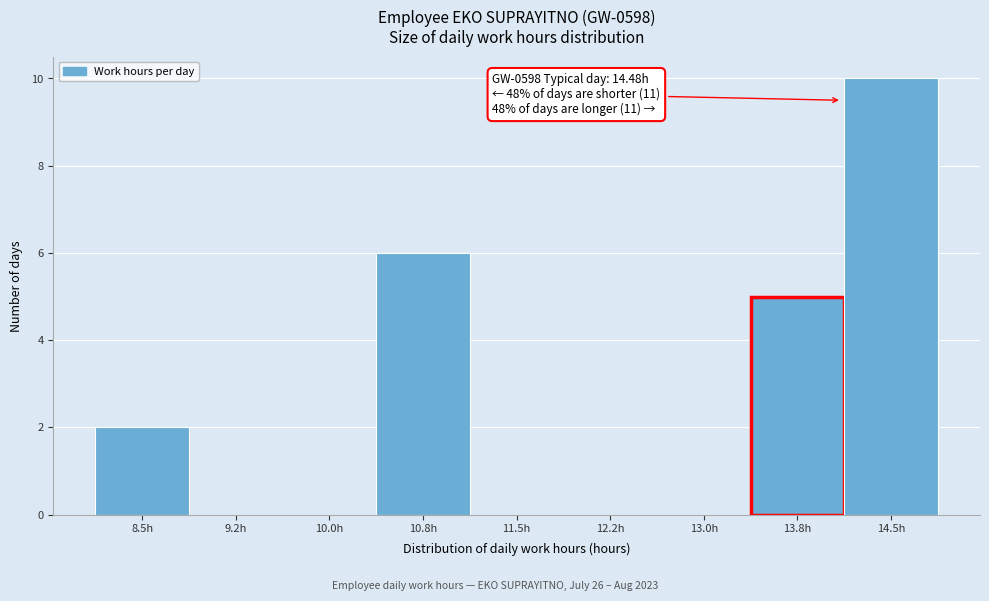

Reading right to left, extract all data points from this chart.

14.5h=10	13.8h=5	13.0h=0	12.2h=0	11.5h=0	10.8h=6	10.0h=0	9.2h=0	8.5h=2